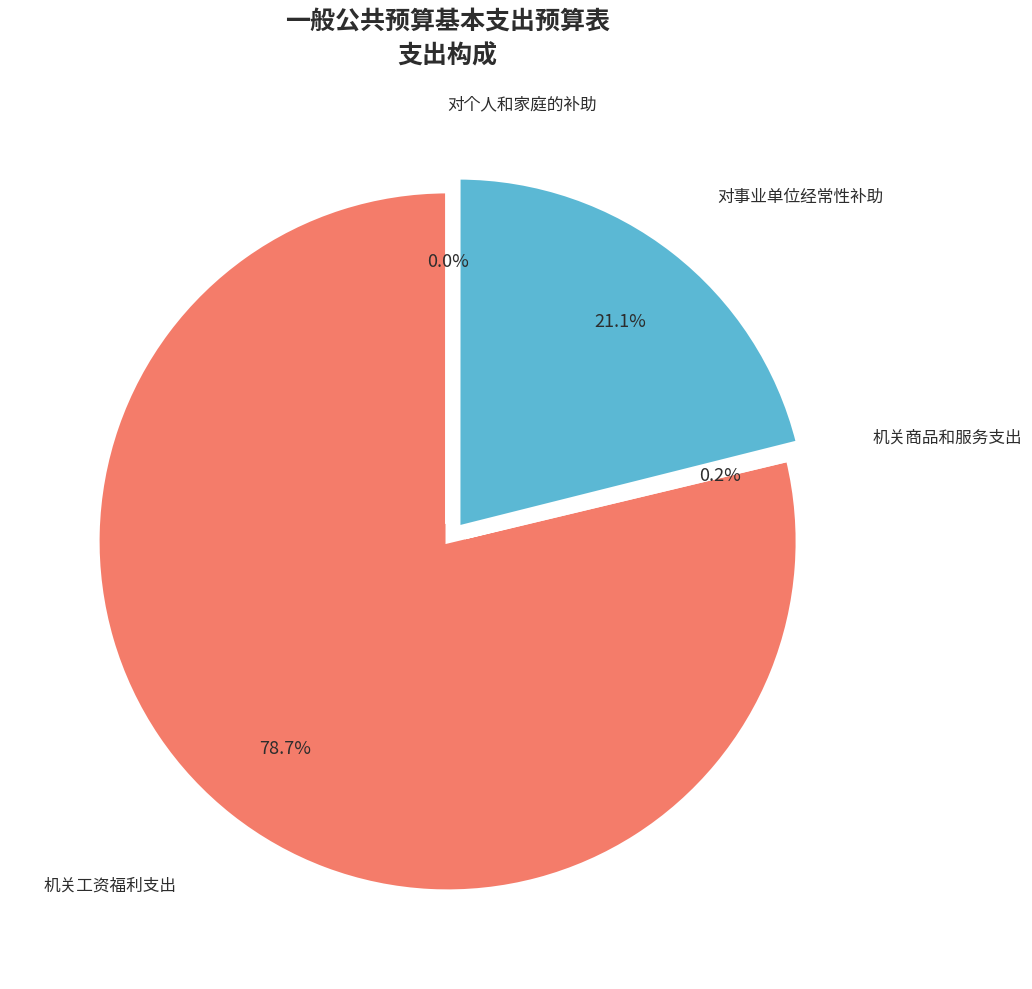

What portion of the pie excludes 对事业单位经常性补助?

78.9%